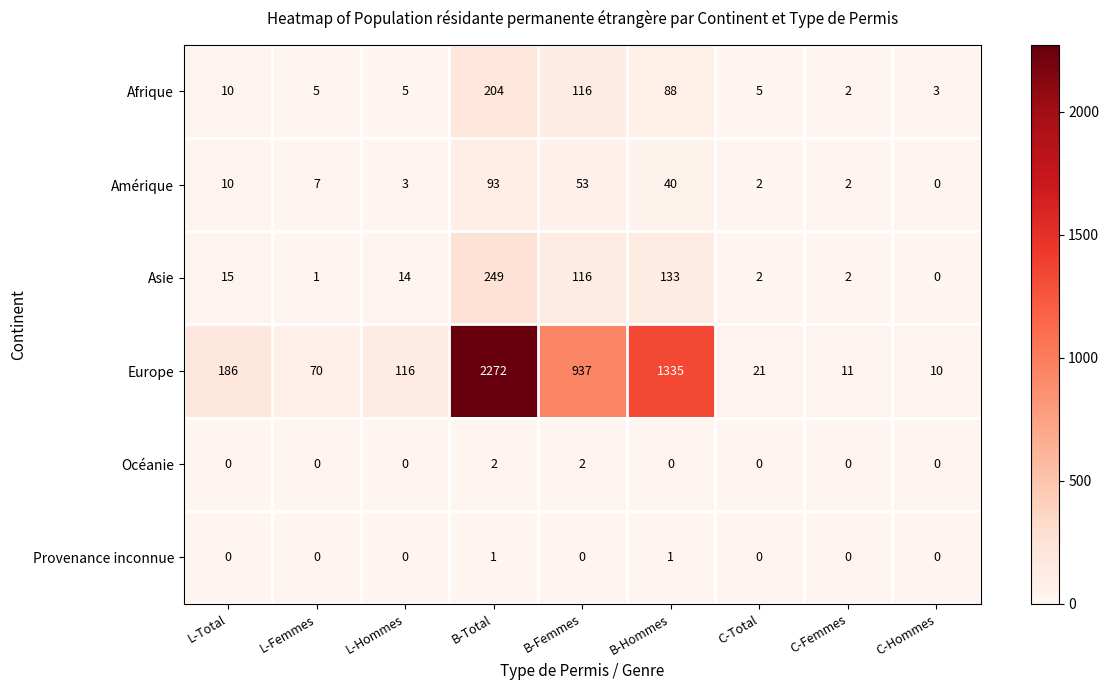

Between B-Hommes and C-Femmes, which series saw the biggest shift?

Europe